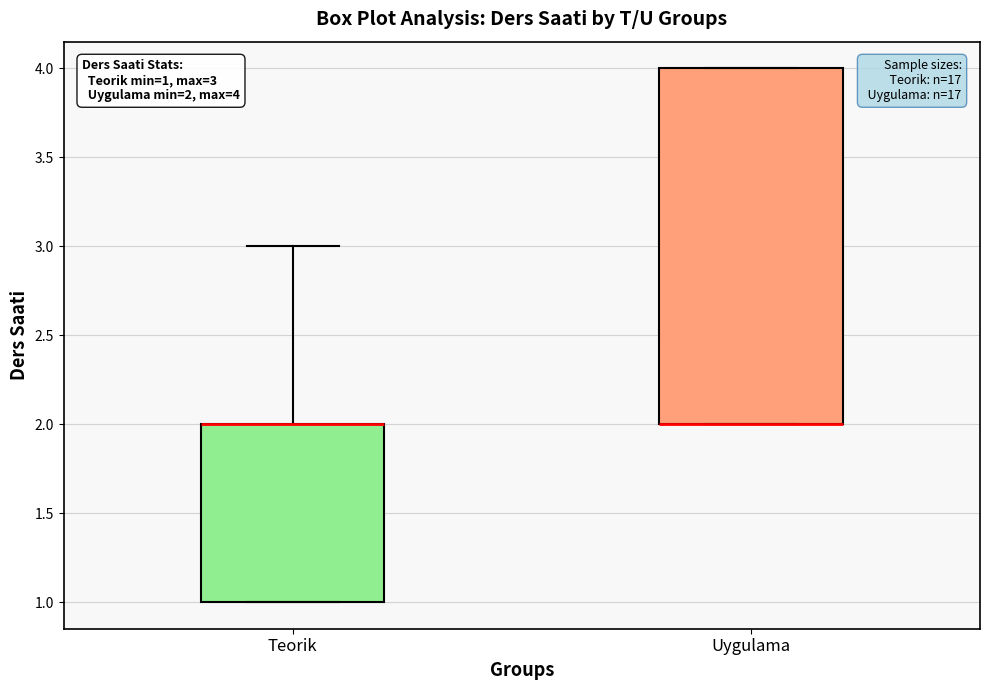

Which box is the tallest, from its lower edge to its upper edge?

Uygulama